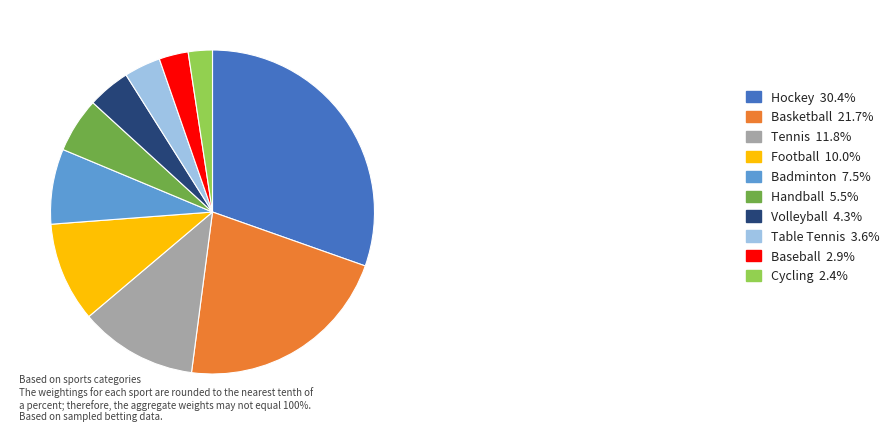

Approximately how many times larger is the value at Handball 5.5% compared to Football 10.0%?

0.6